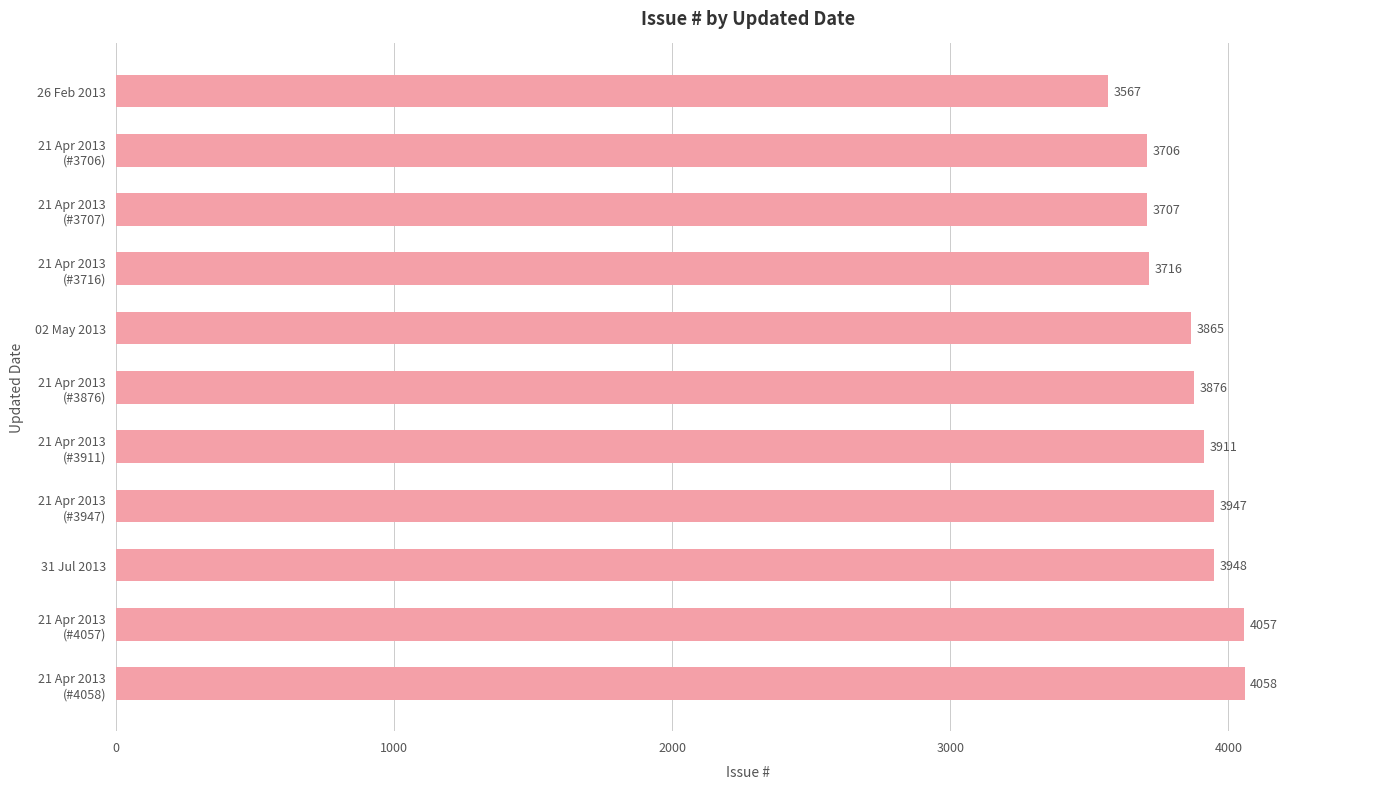

Rank the categories by value from highest to lowest.

21 Apr 2013
(#4058), 21 Apr 2013
(#4057), 31 Jul 2013, 21 Apr 2013
(#3947), 21 Apr 2013
(#3911), 21 Apr 2013
(#3876), 02 May 2013, 21 Apr 2013
(#3716), 21 Apr 2013
(#3707), 21 Apr 2013
(#3706), 26 Feb 2013